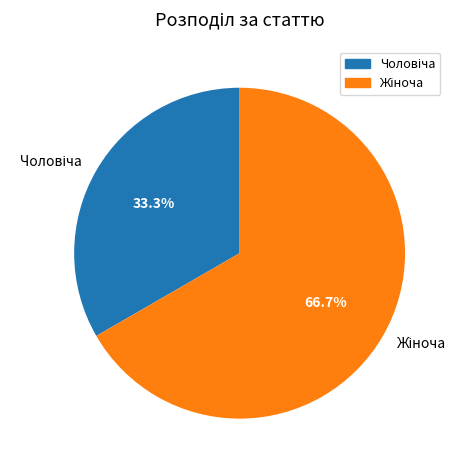

Is there a majority slice in this chart?

Yes